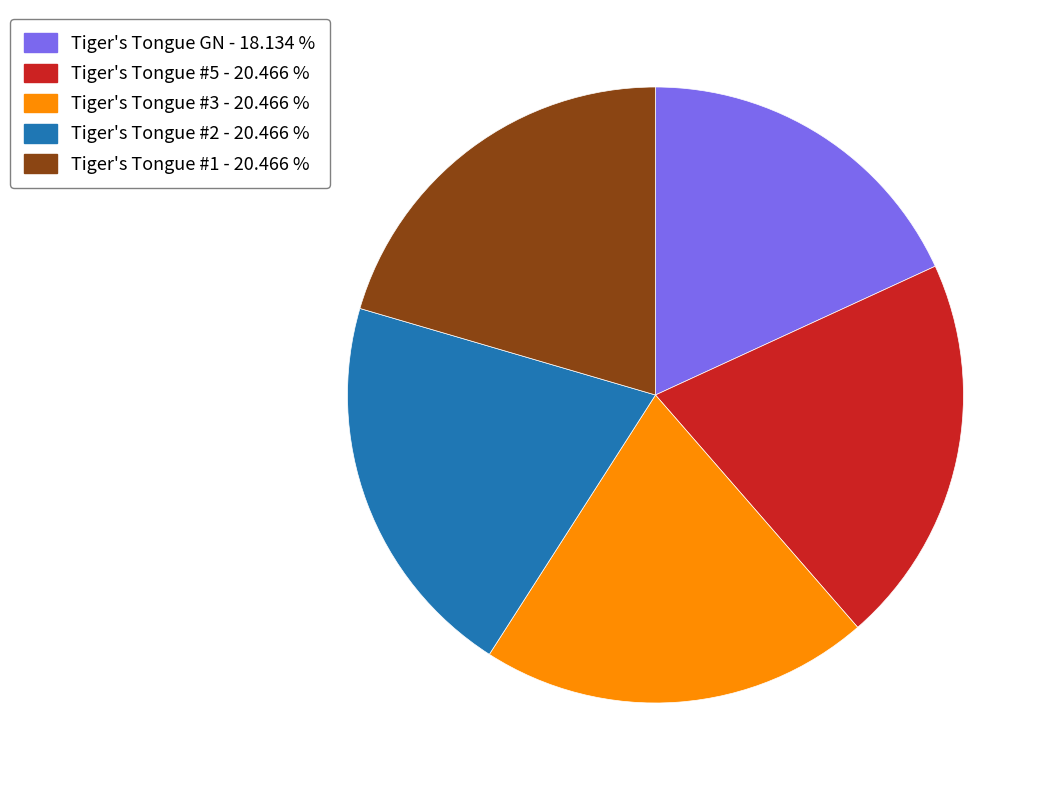

Do Tiger's Tongue #2 and Tiger's Tongue #5 together represent more than half of the pie?

No